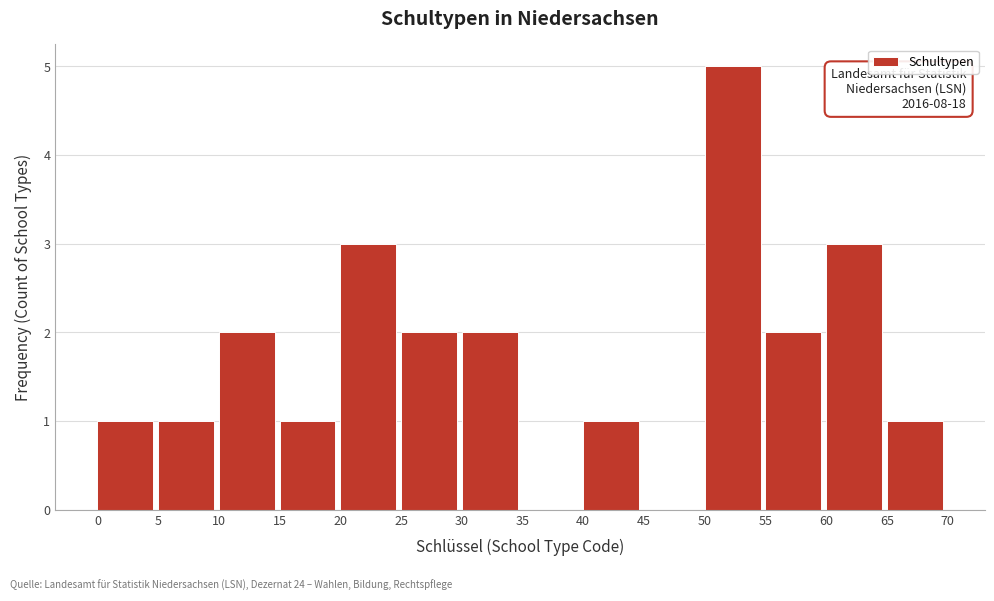

Which range on the x-axis has the tallest bar?

50 to 55